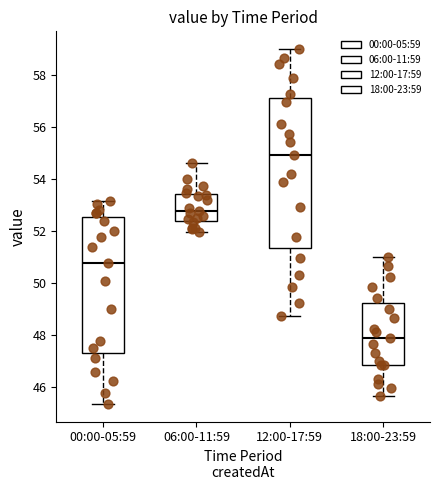

Reading left to right, transcribe this box plot: for each box, give where its median line is, the range the box spans, and where its two whiskers end, as read against the y-axis. The values are not printed on the chart, so give them approximately, as read against the axis.

00:00-05:59: median 50.8, box 47.4 to 52.6, whiskers 45.4 to 53.2
06:00-11:59: median 52.8, box 52.4 to 53.4, whiskers 52.0 to 54.6
12:00-17:59: median 55.0, box 51.4 to 57.2, whiskers 48.8 to 59.0
18:00-23:59: median 47.8, box 46.8 to 49.2, whiskers 45.6 to 51.0